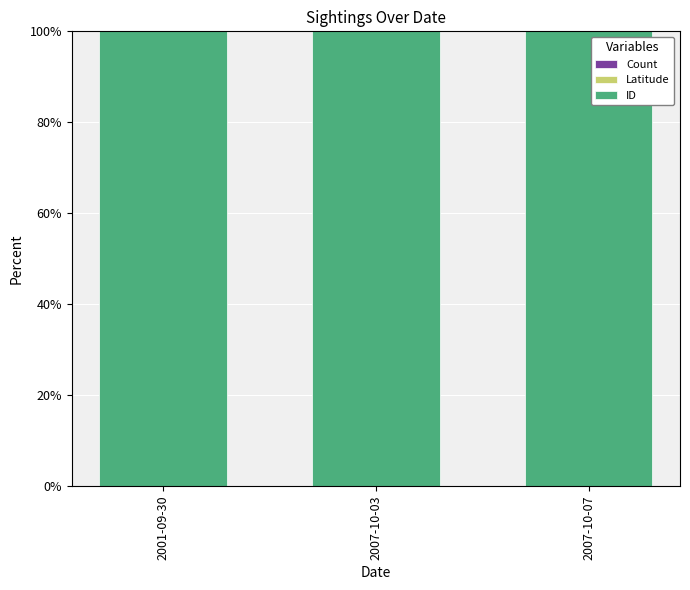

Are the bars grouped side by side (vs. stacked)?

No